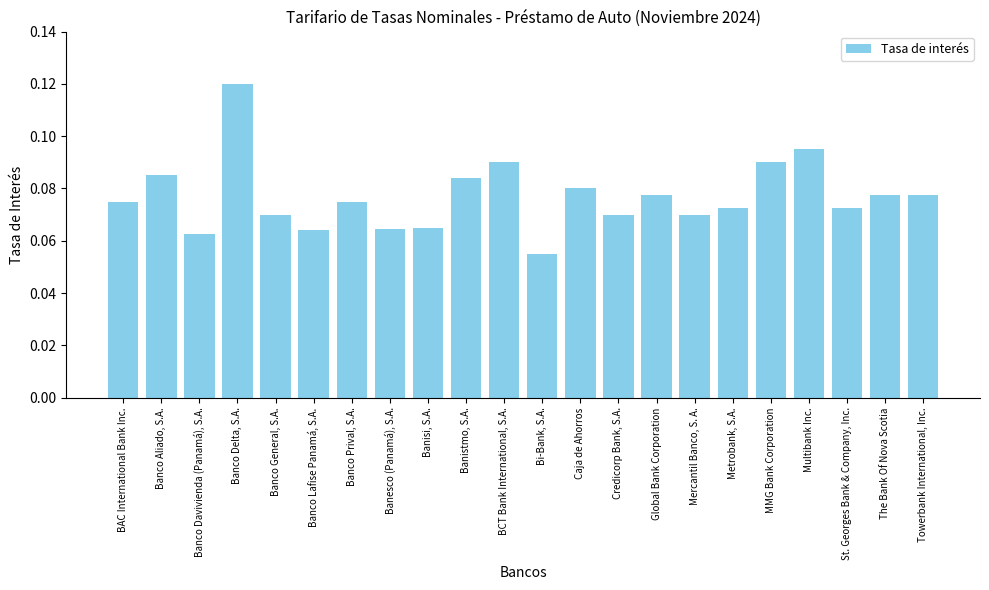

Where is the data nearest to the value 0?

Bi-Bank, S.A.